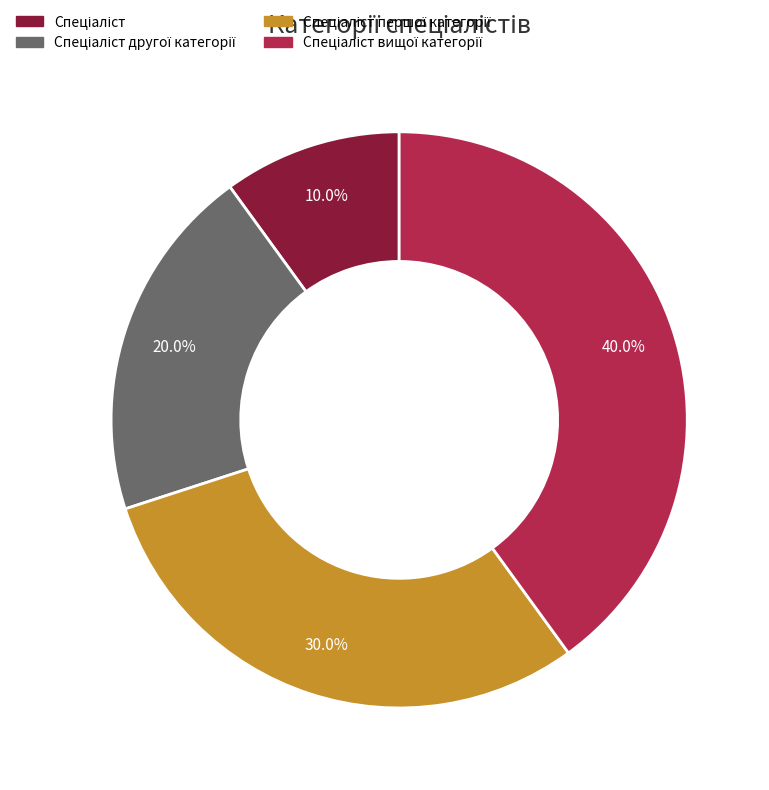

Count the number of slices in the pie.

4